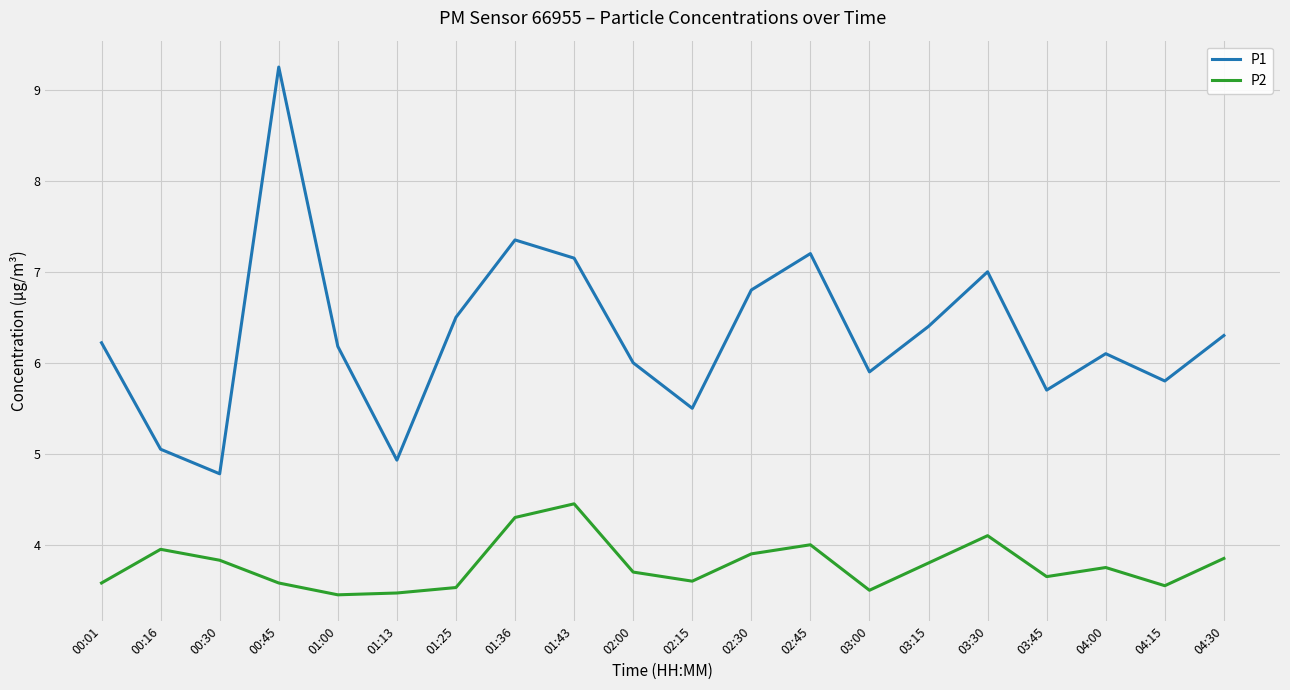

Where does the P1 series first go above 6?

00:01